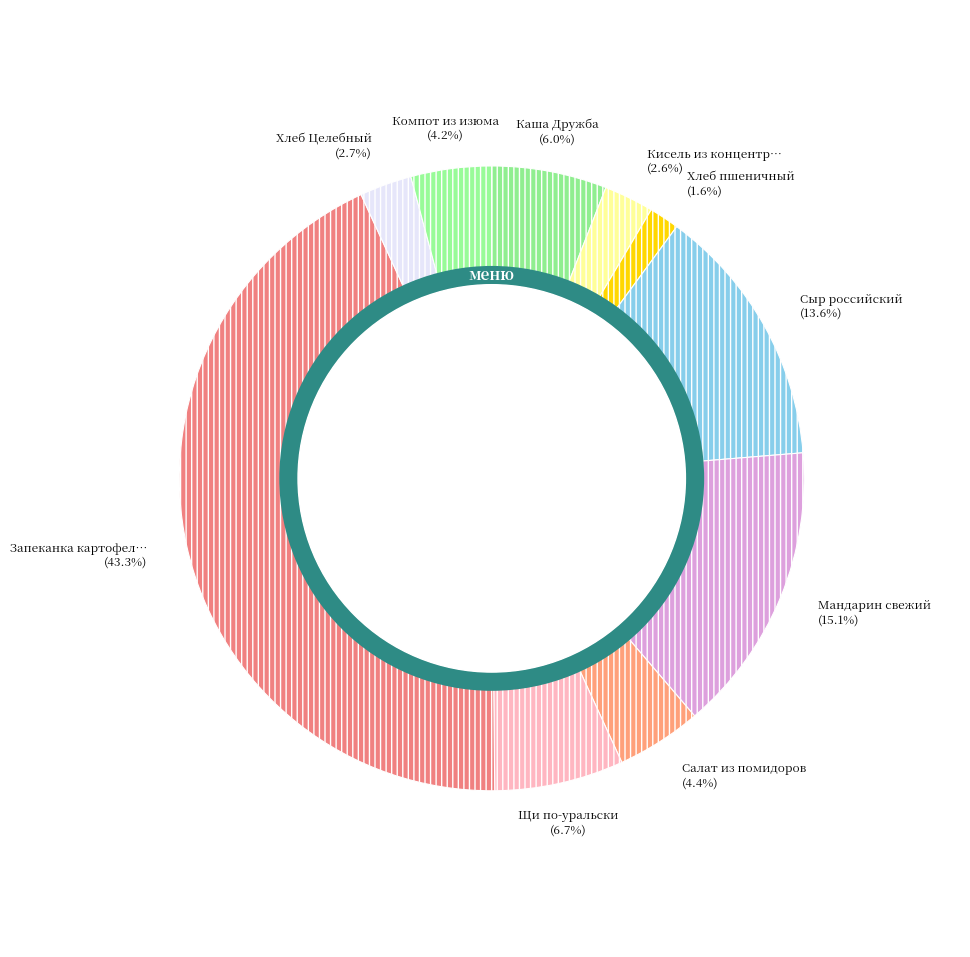

The Хлеб Целебный slice represents 8% of the pie. True or false?

False